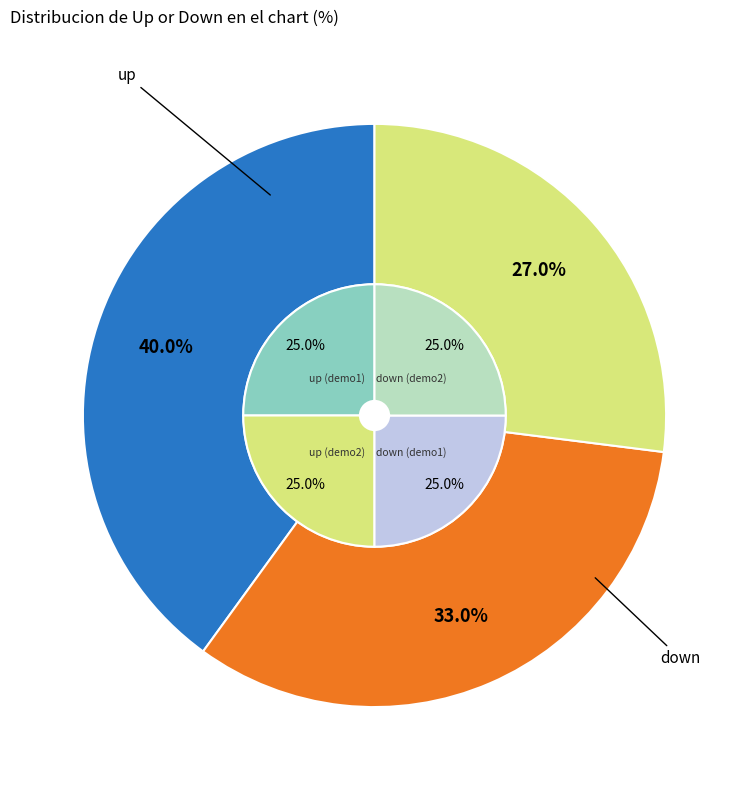

Approximately how many times larger is the value at up compared to -?

1.5